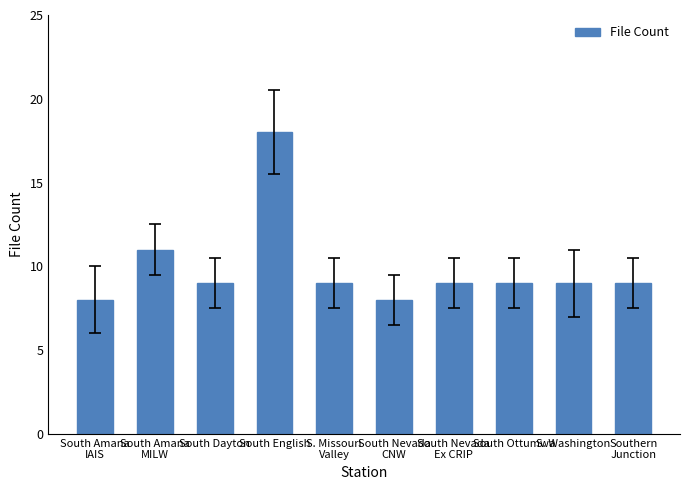

What position from the left is South Ottumwa?

8